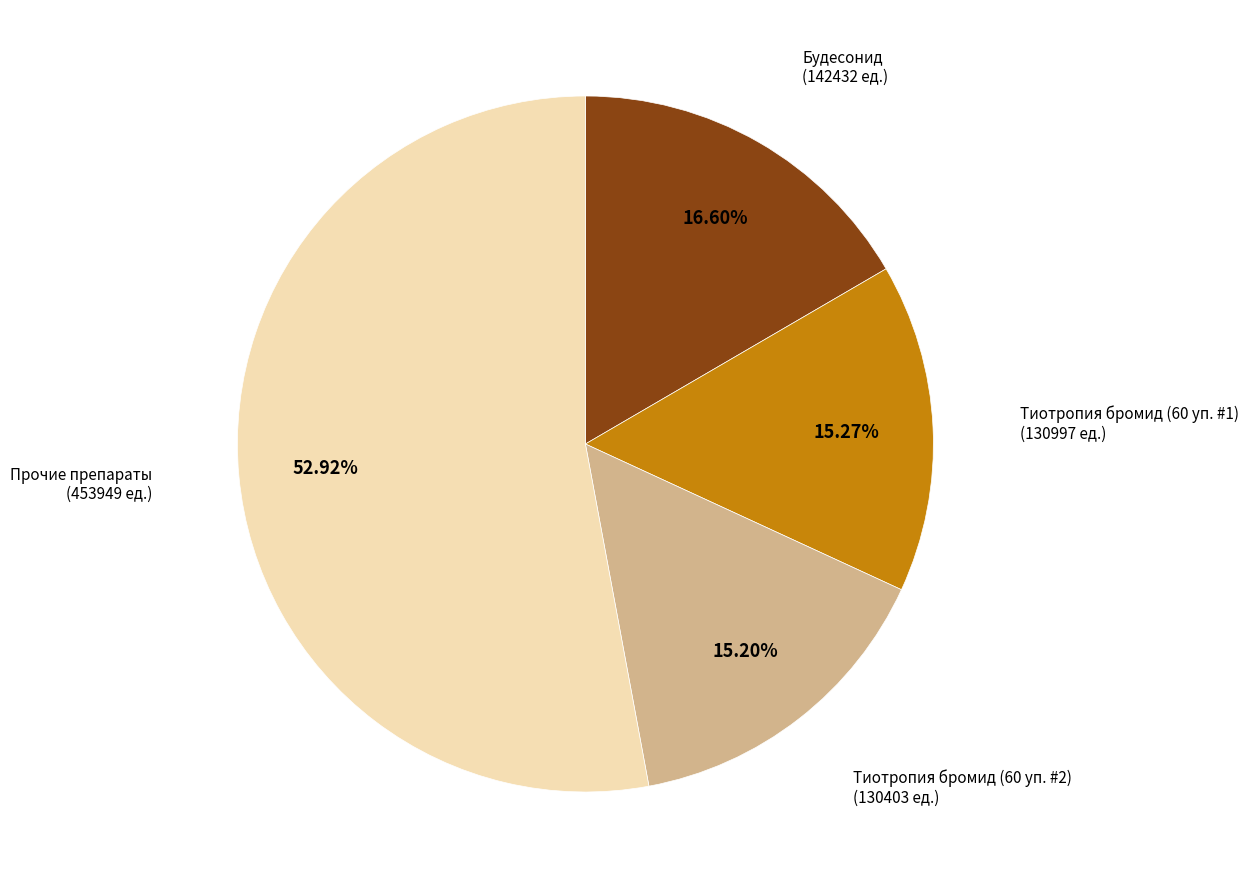

Does any single category account for the majority?

Yes